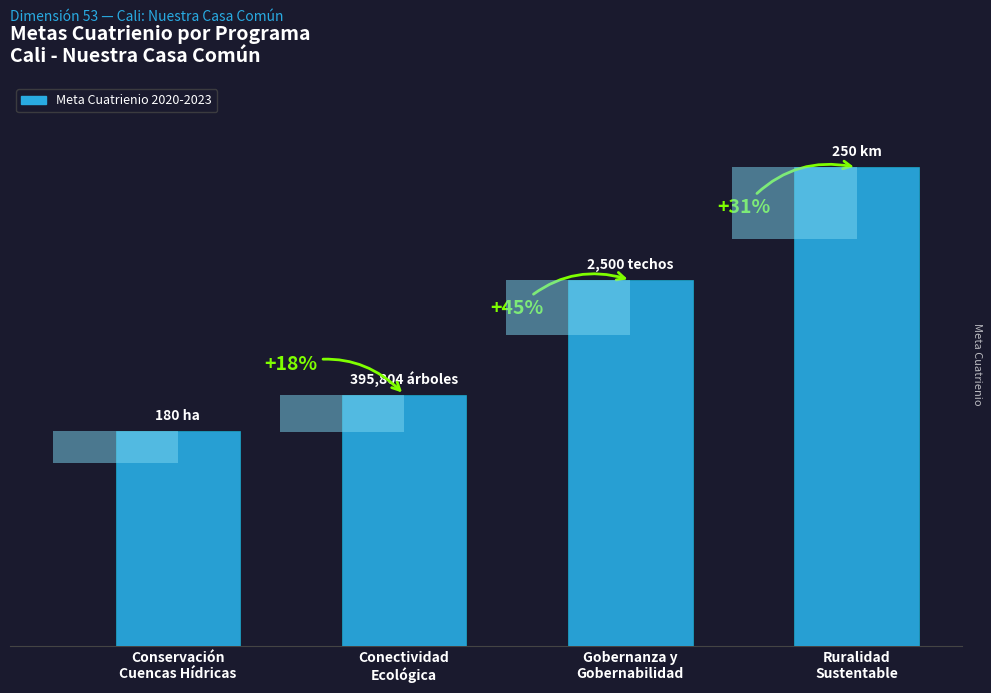

List the labels in order of value, smallest first.

Conservación
Cuencas Hídricas, Conectividad
Ecológica, Gobernanza y
Gobernabilidad, Ruralidad
Sustentable